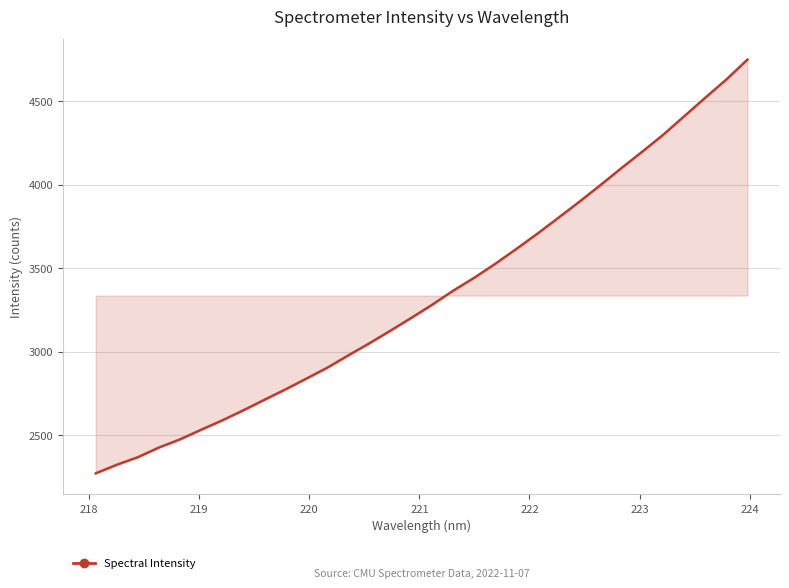

What is the smallest value displayed?

2271.2